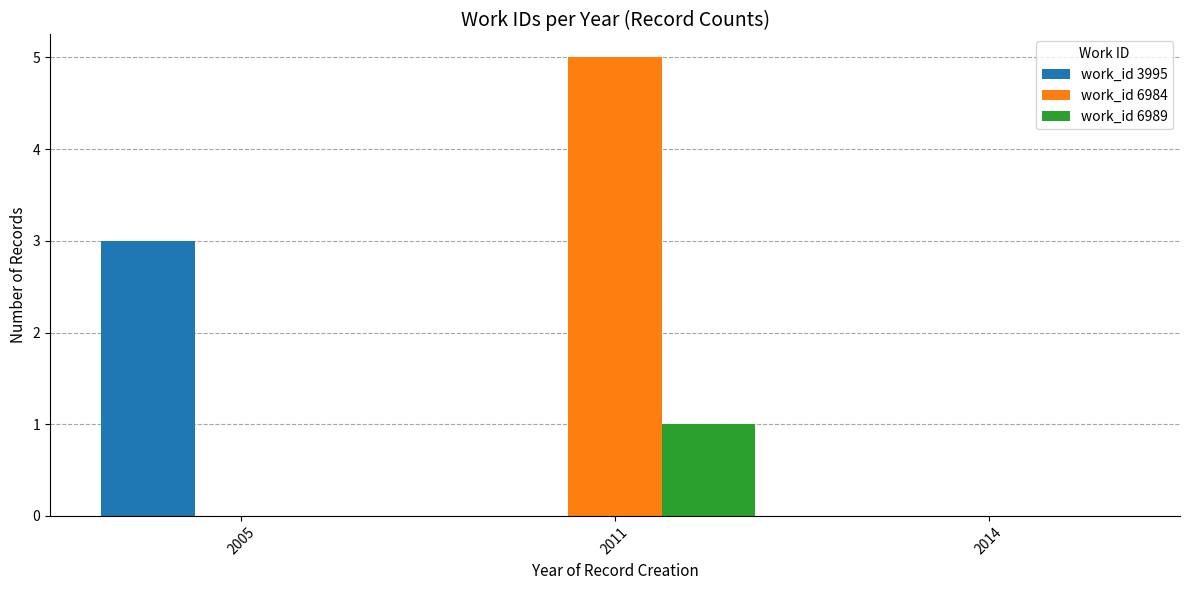

Which series has the largest range (max minus min)?

work_id 6984